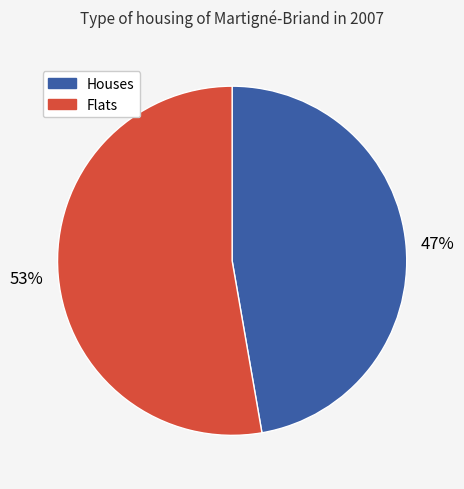

To the nearest percent, what is the average slice percentage?

50%